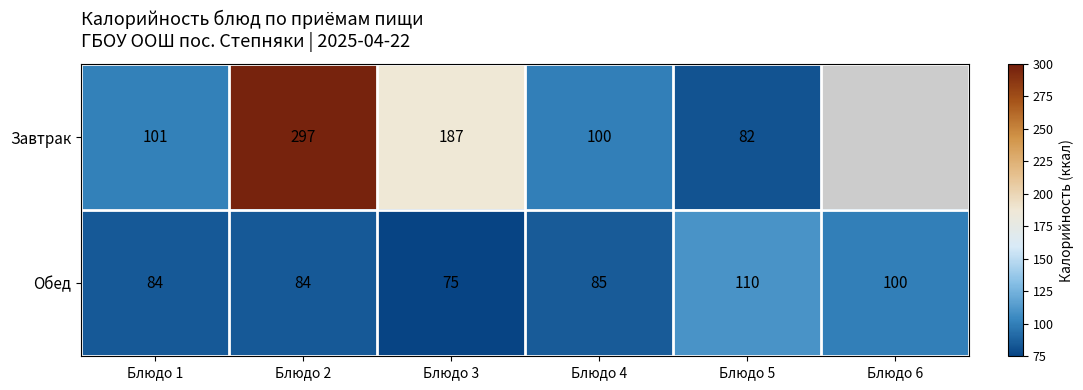

The value of Обед at Блюдо 6 is 32.7. True or false?

False